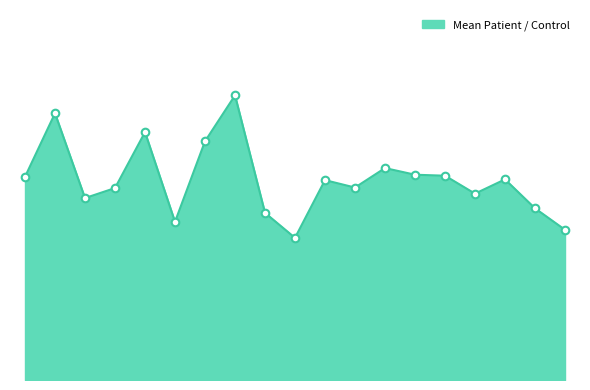

How many lines are shown in the chart?

1